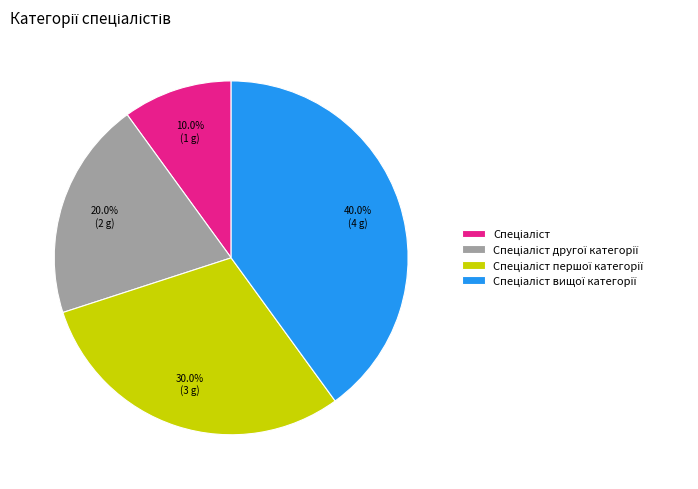

Is there any slice that represents more than half of the pie?

No